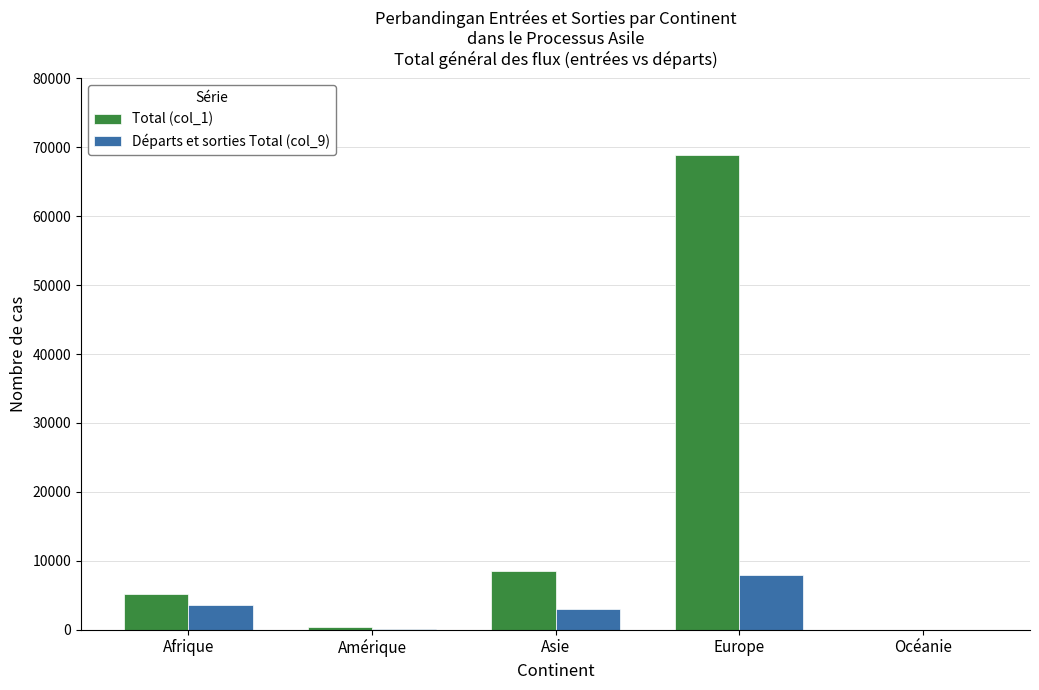

Between Afrique and Europe, which series saw the biggest shift?

Total (col_1)